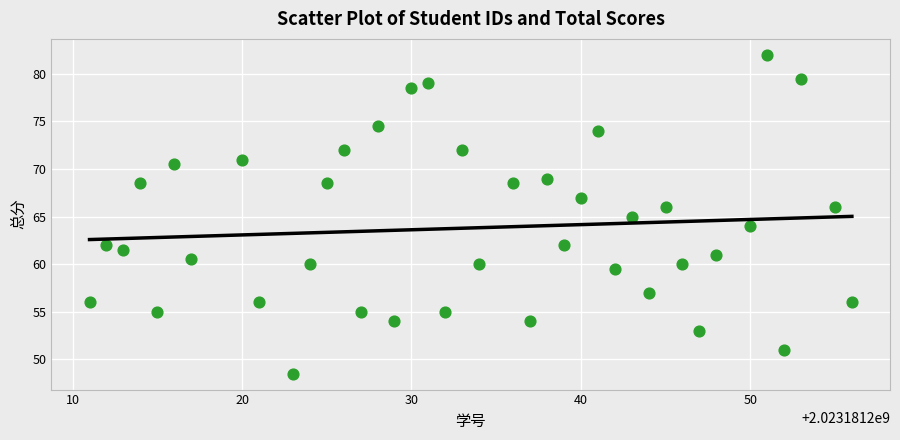

What is the range of Y values (max minus min)?

33.5